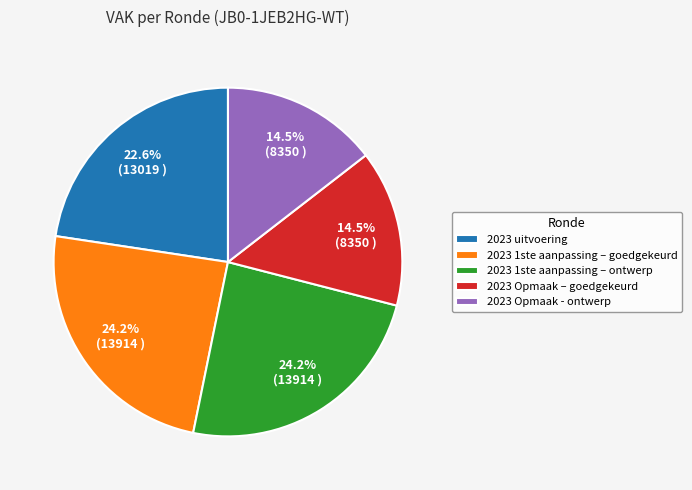

To the nearest percent, what is the combined percentage of 2023 Opmaak – goedgekeurd and 2023 1ste aanpassing – goedgekeurd?

39%